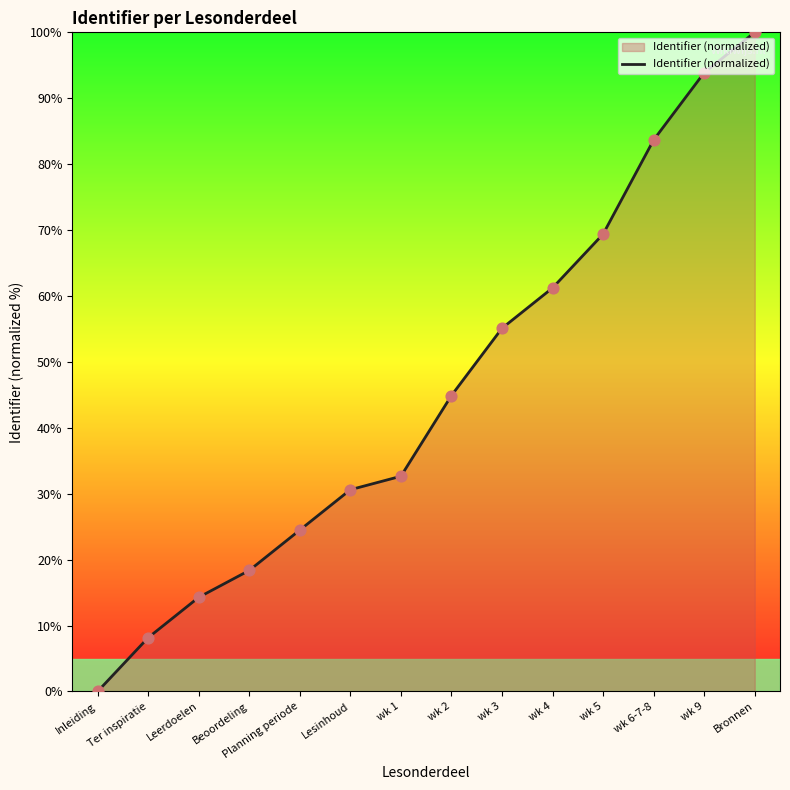

Between Planning periode and wk 2, which is larger?

wk 2